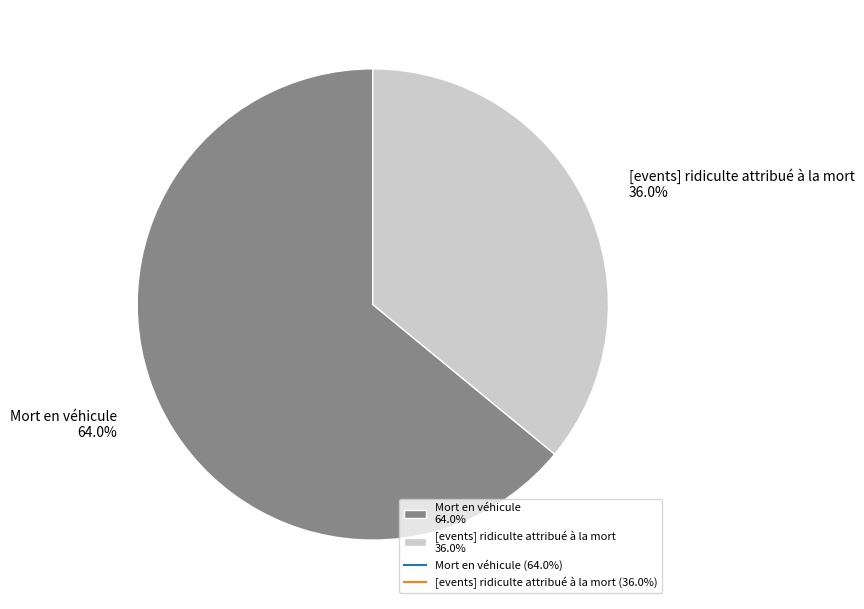

Is there a majority slice in this chart?

Yes